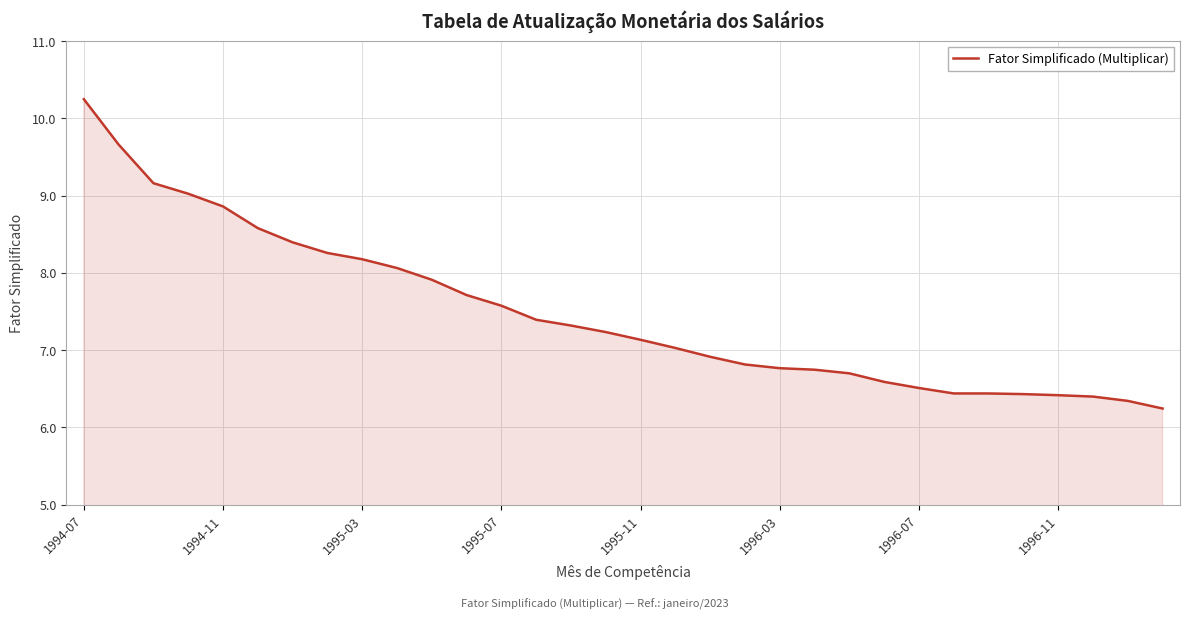

What is the maximum value shown in the chart?

10.2